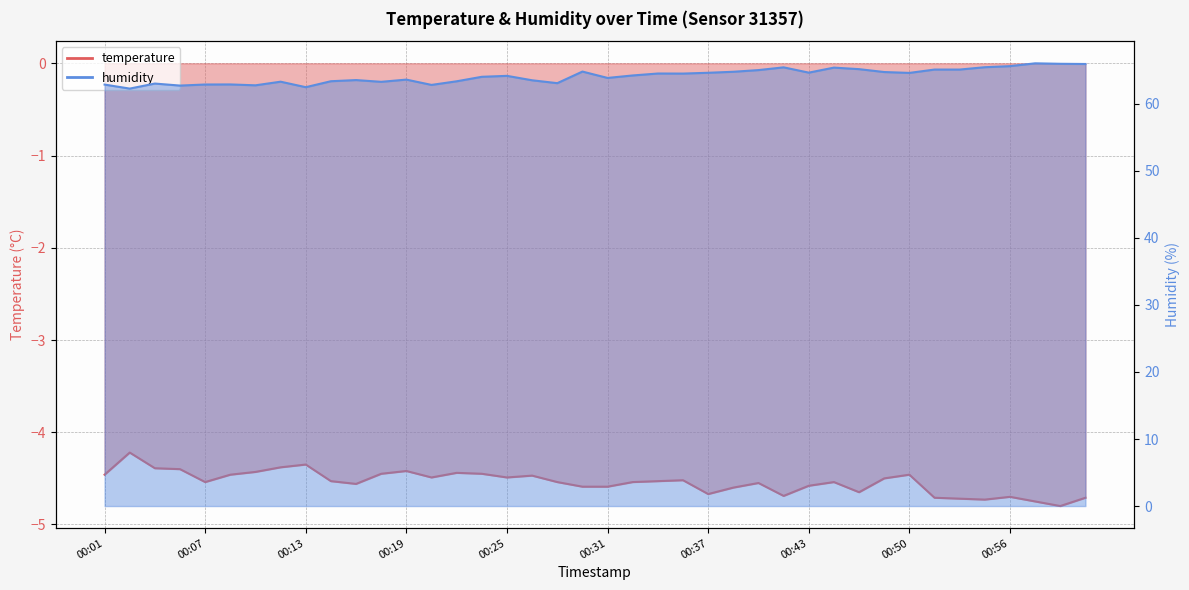

What position from the left is 00:28?

19